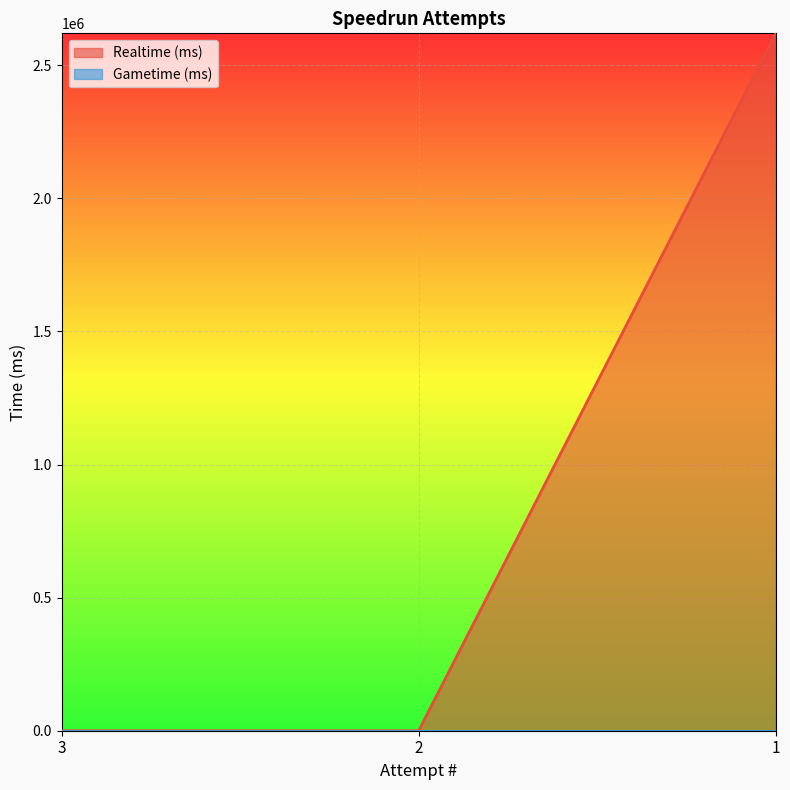

What is the value of the 3rd point from the left?

2620210